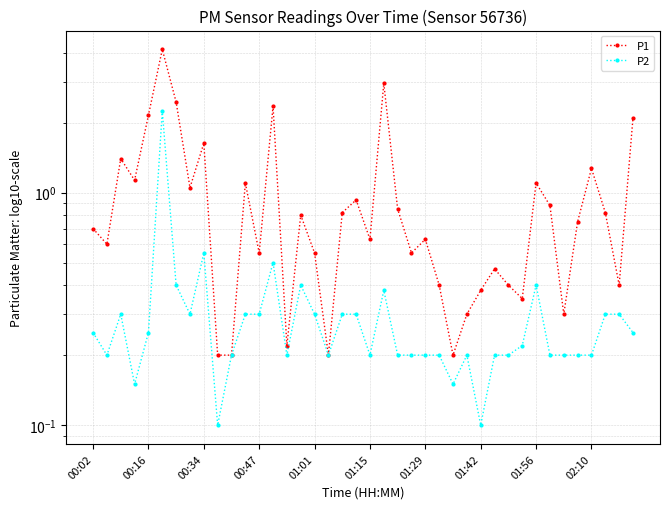

Is it true that P2 equals 0.3 at 25?

False